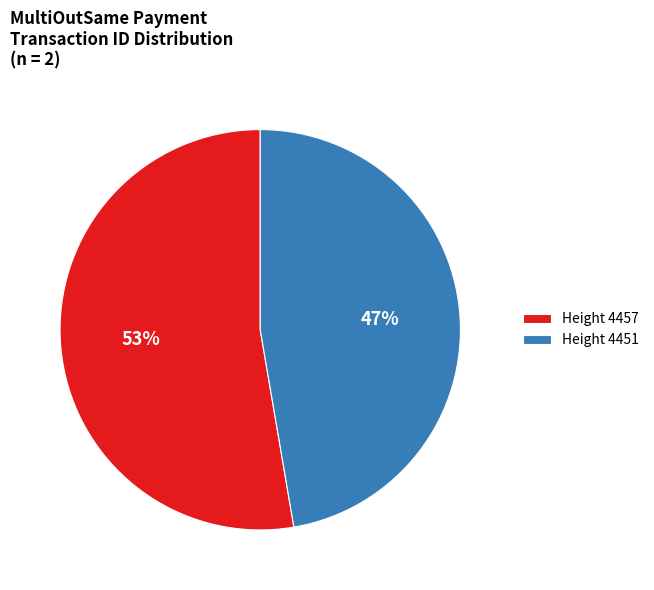

Rank the categories by value from highest to lowest.

Height 4457, Height 4451